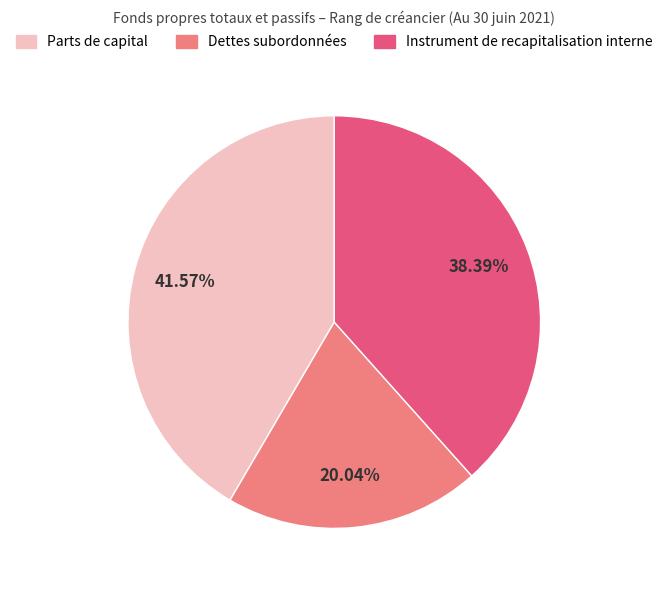

Is there any slice that represents more than half of the pie?

No